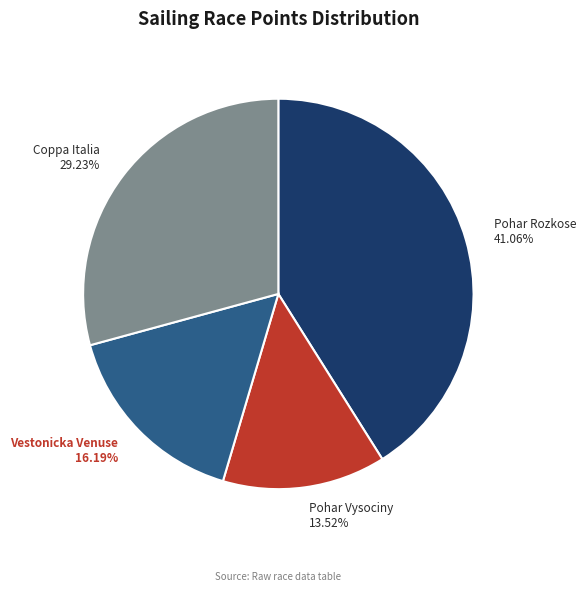

Is there any slice that represents more than half of the pie?

No